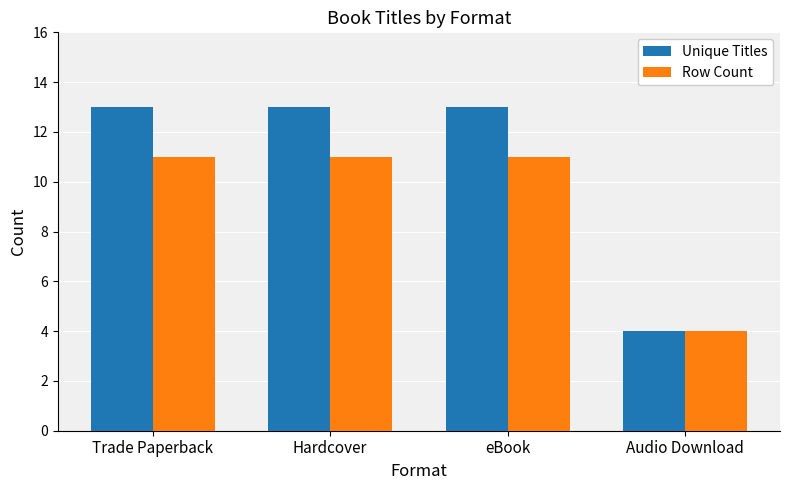

True or false: Unique Titles has a value of 20 at eBook.

False